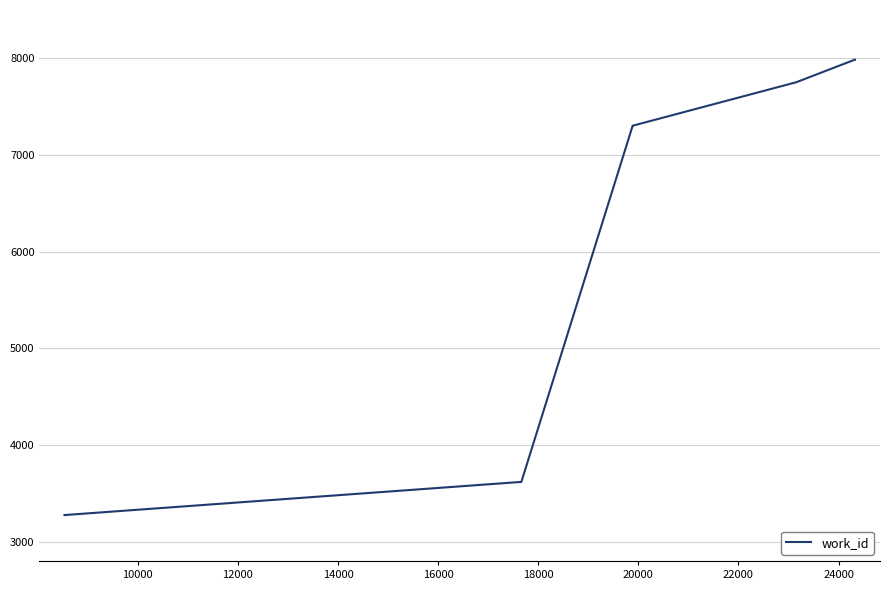

What is the minimum value shown in the chart?

3275